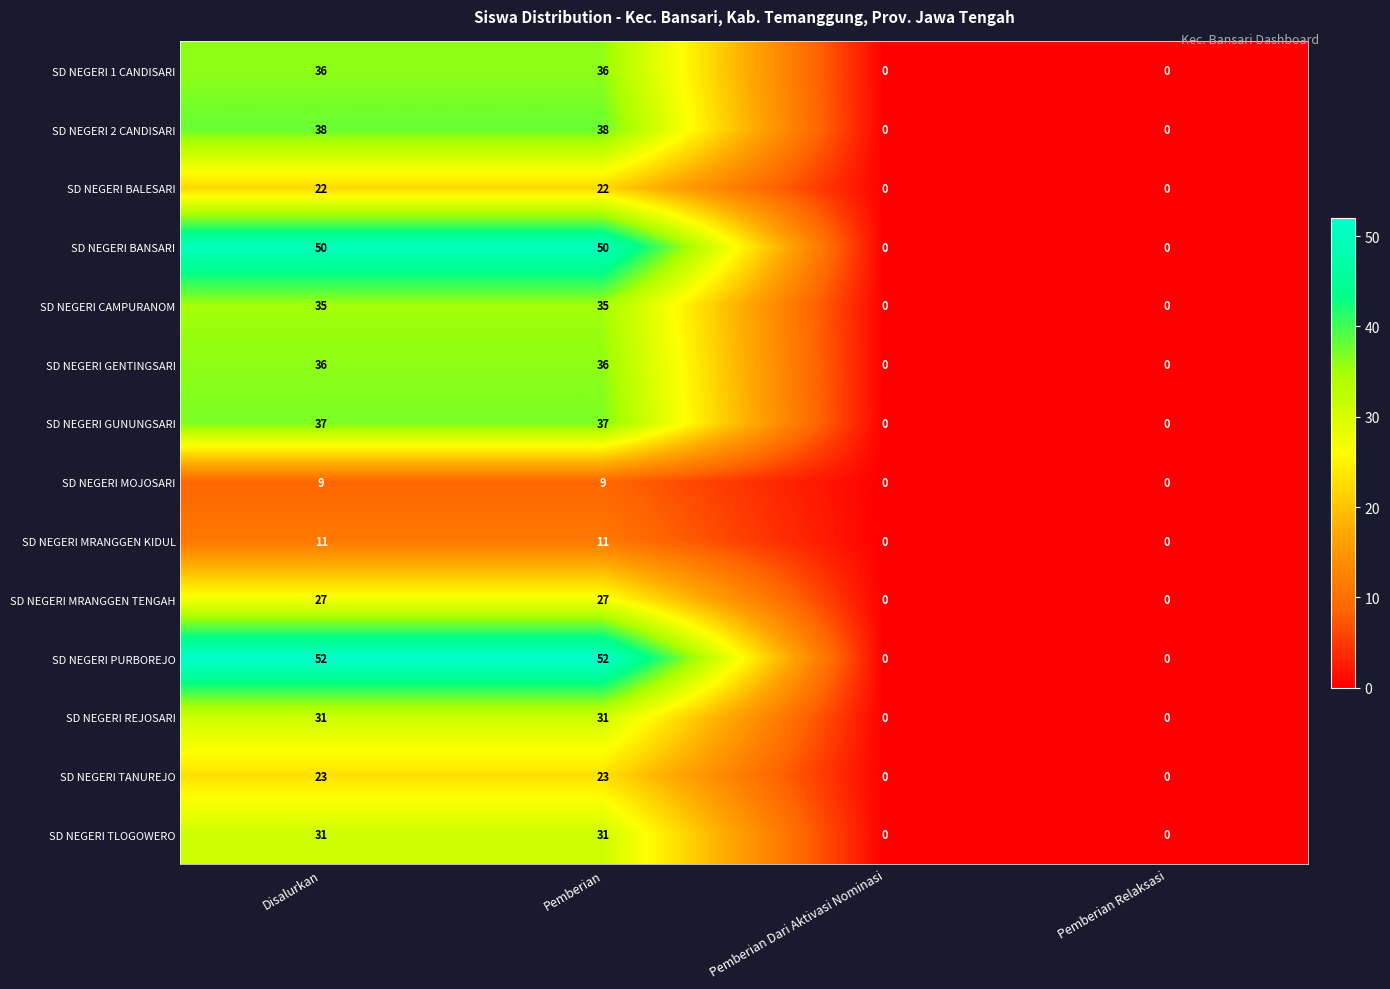

Which series has the largest range (max minus min)?

SD NEGERI PURBOREJO